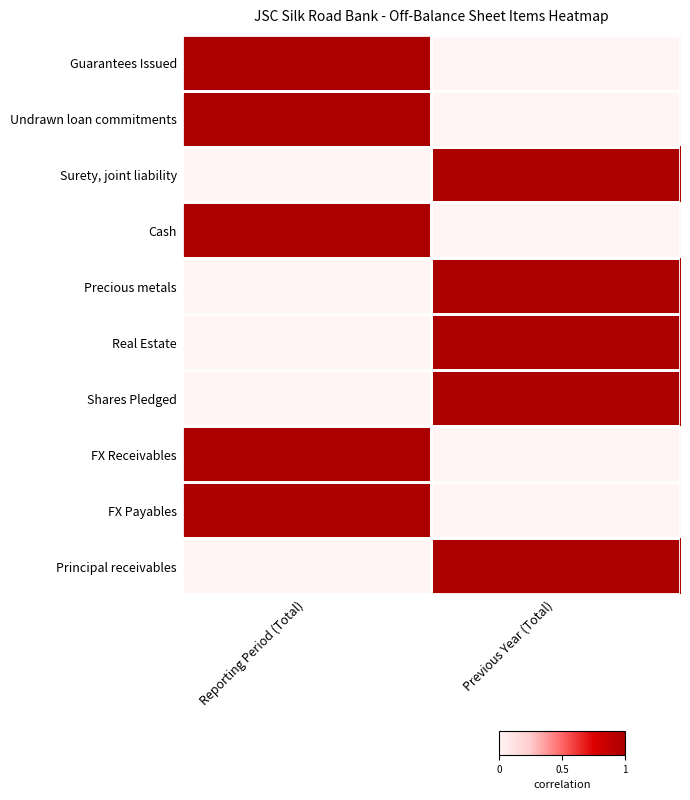

Rank the series by their maximum value, from highest to lowest.

Guarantees Issued, Undrawn loan commitments, Surety, joint liability, Cash, Precious metals, Real Estate, Shares Pledged, FX Receivables, FX Payables, Principal receivables